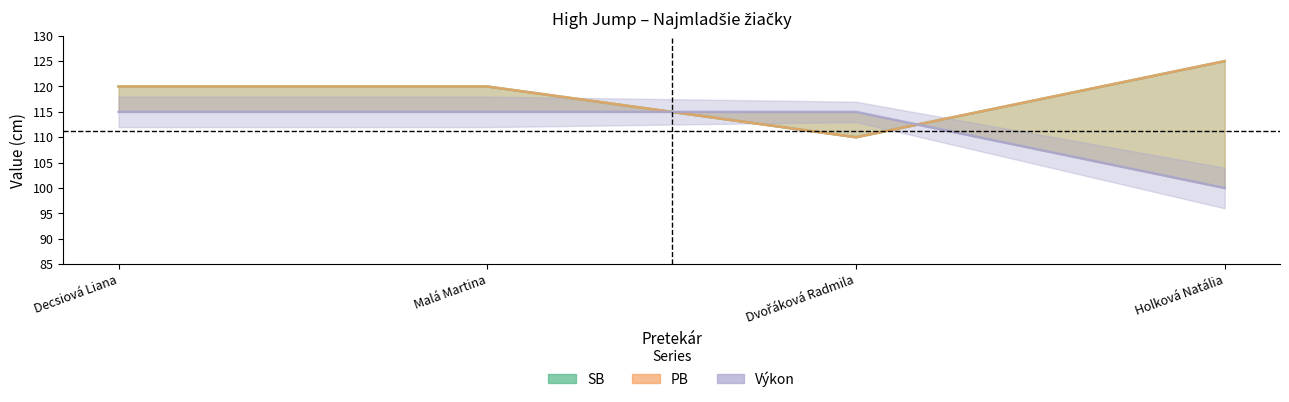

How many categories are shown in the chart?

4